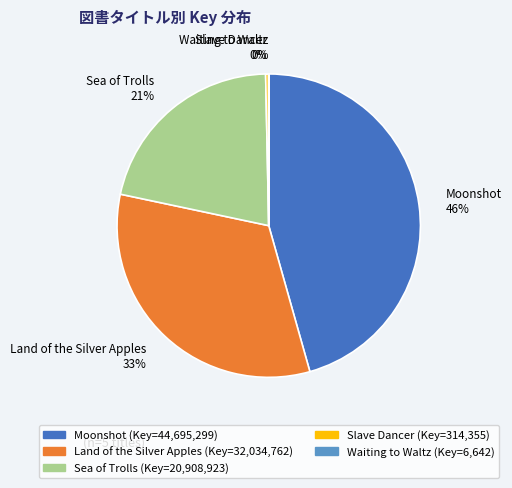

Combined, do Slave Dancer 0% and Moonshot 46% account for over 50%?

No